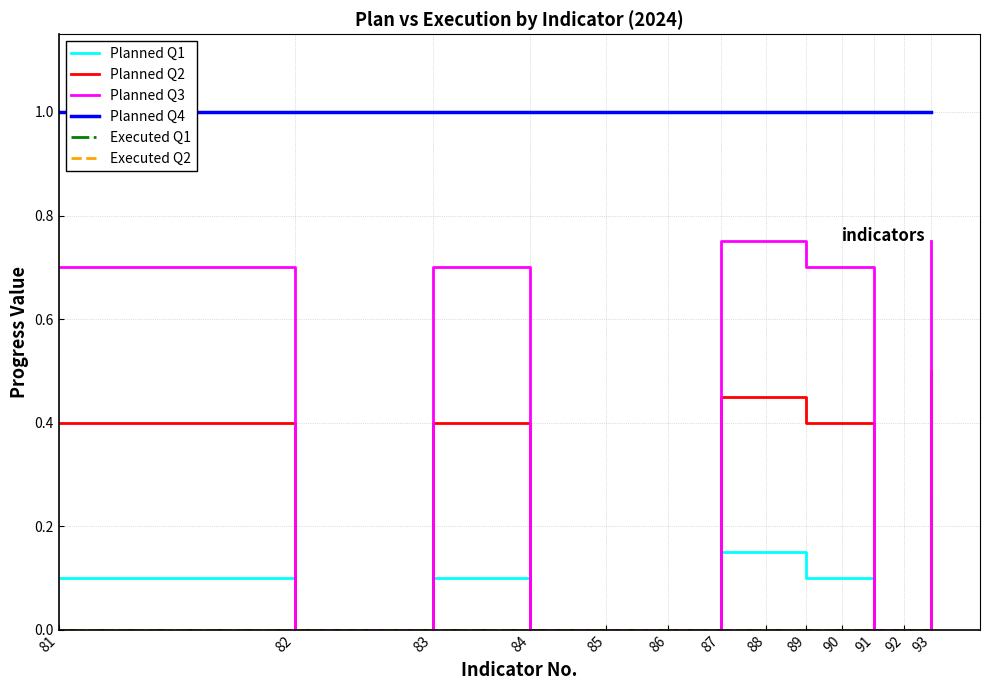

Does the chart have visible grid lines?

Yes